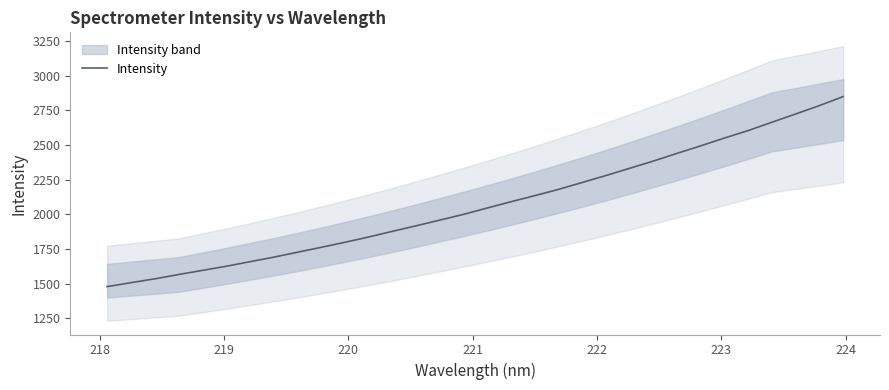

What is the highest value of the Intensity series?

2850.0